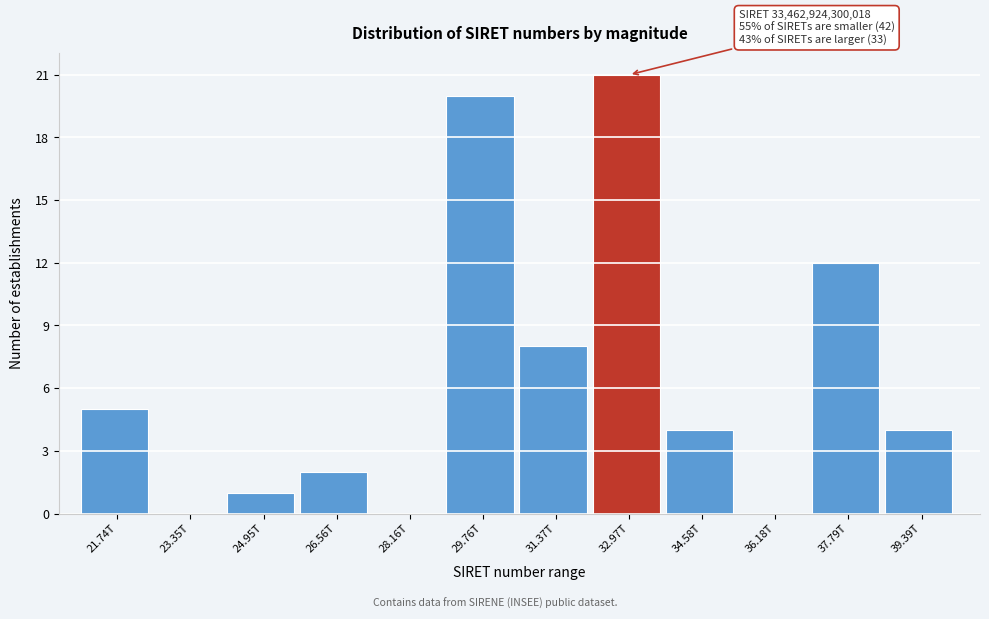

Reading left to right, list all the values displayed in this chart.

21.74T=5	23.35T=0	24.95T=1	26.56T=2	28.16T=0	29.76T=20	31.37T=8	32.97T=21	34.58T=4	36.18T=0	37.79T=12	39.39T=4